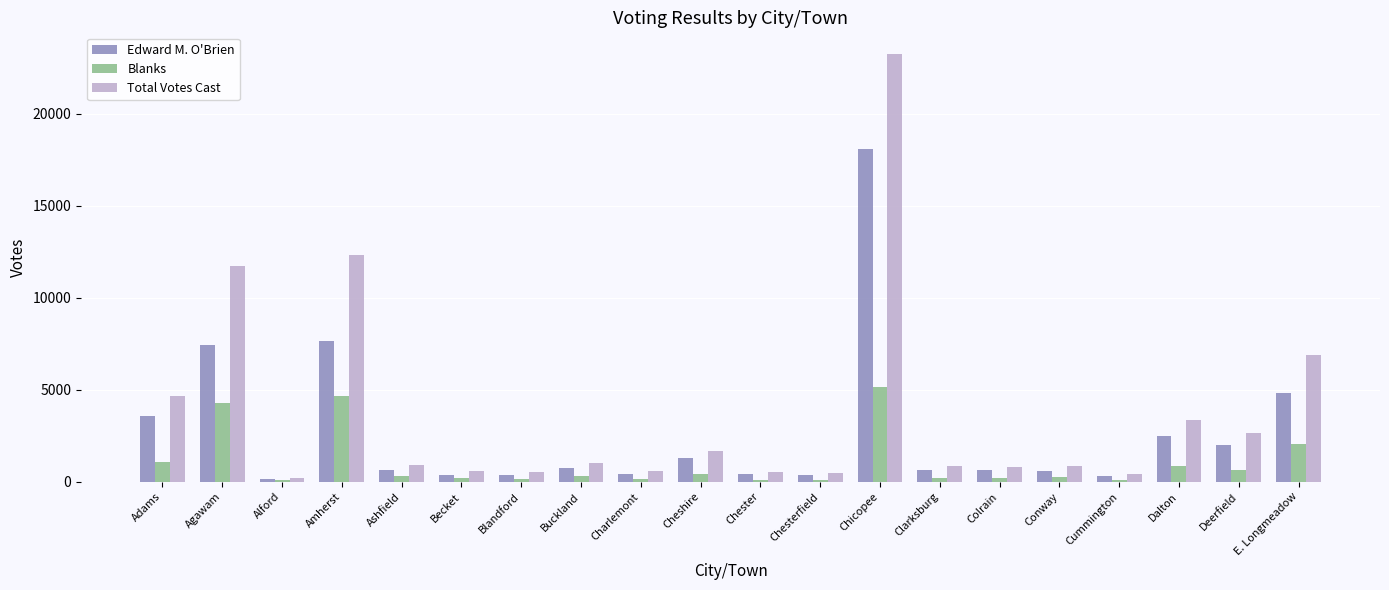

What is the spread (max minus min) of values at Deerfield?

2019